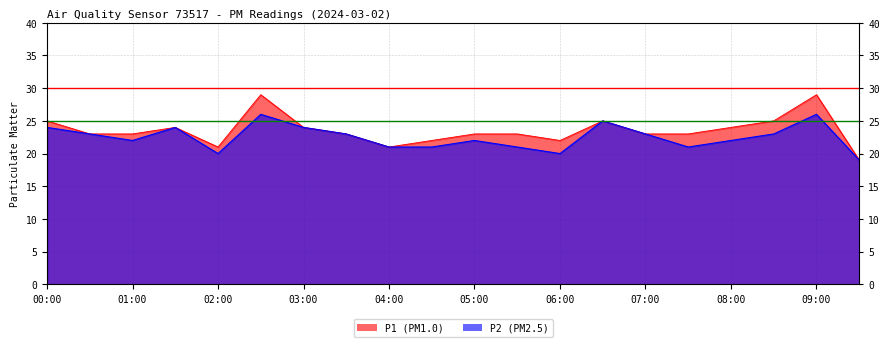

True or false: P2 has more than 1 interior local peaks.

True